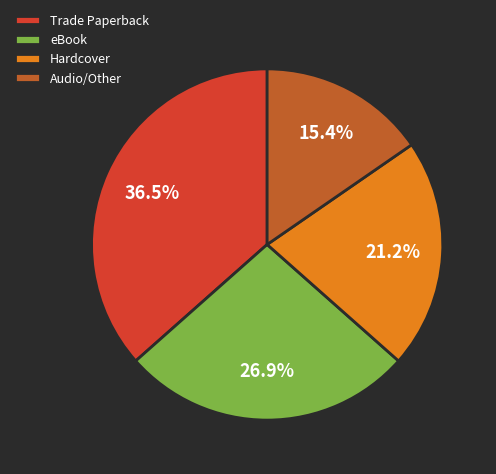

What is the total percentage of eBook and Audio/Other?

42.3%